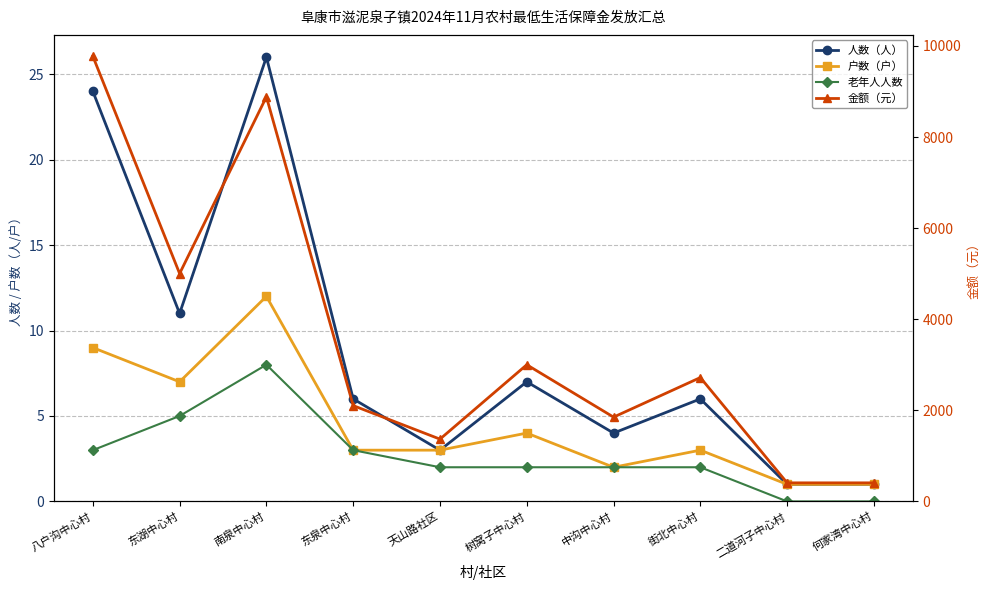

What is the label of the 8th point from the left?

街北中心村